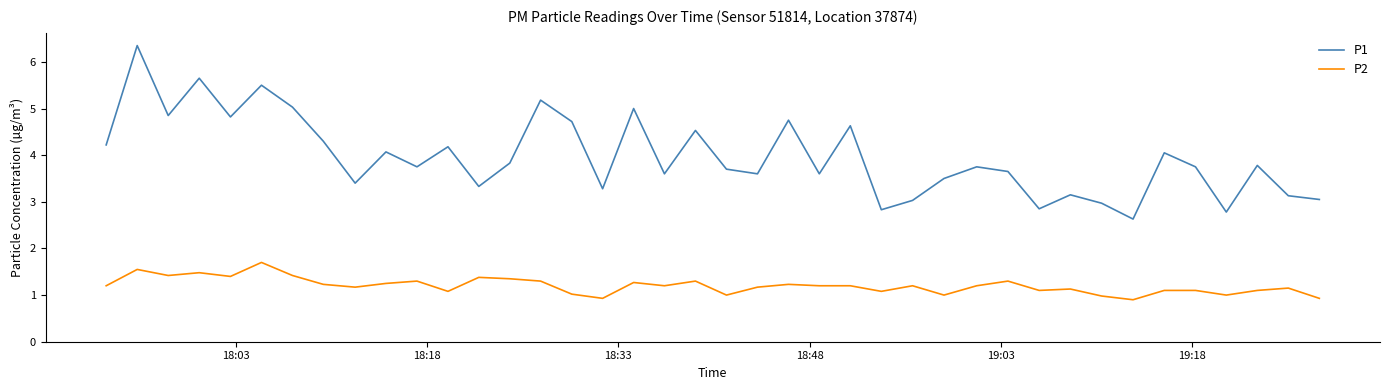

Which series has the largest total across all categories?

P1